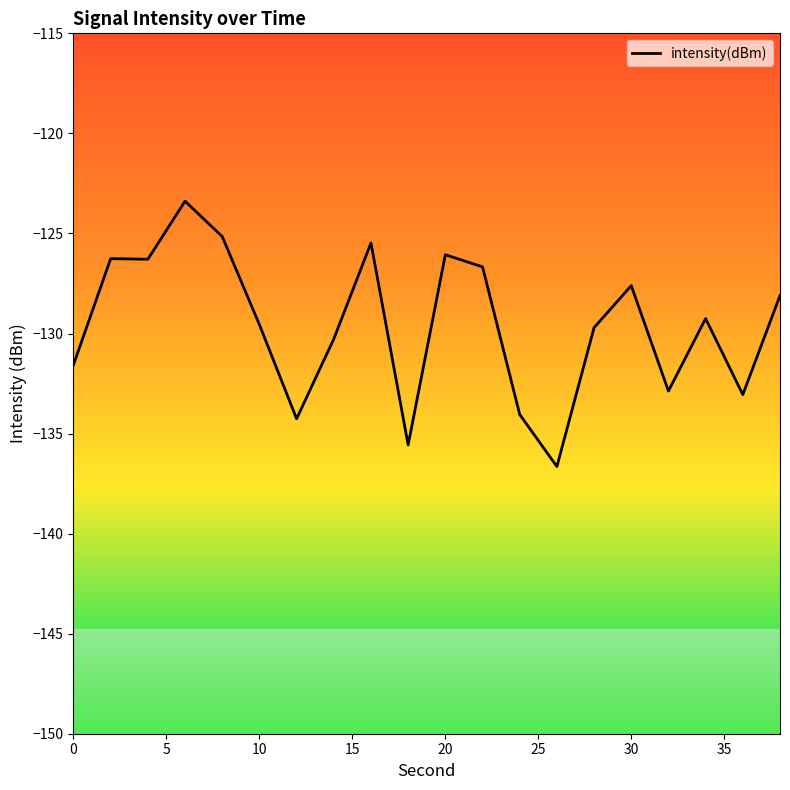

Reading right to left, list all the values displayed in this chart.

-128.1	-133.1	-129.3	-132.9	-127.6	-129.7	-136.6	-134.0	-126.7	-126.1	-135.6	-125.5	-130.3	-134.3	-129.6	-125.2	-123.4	-126.3	-126.3	-131.6